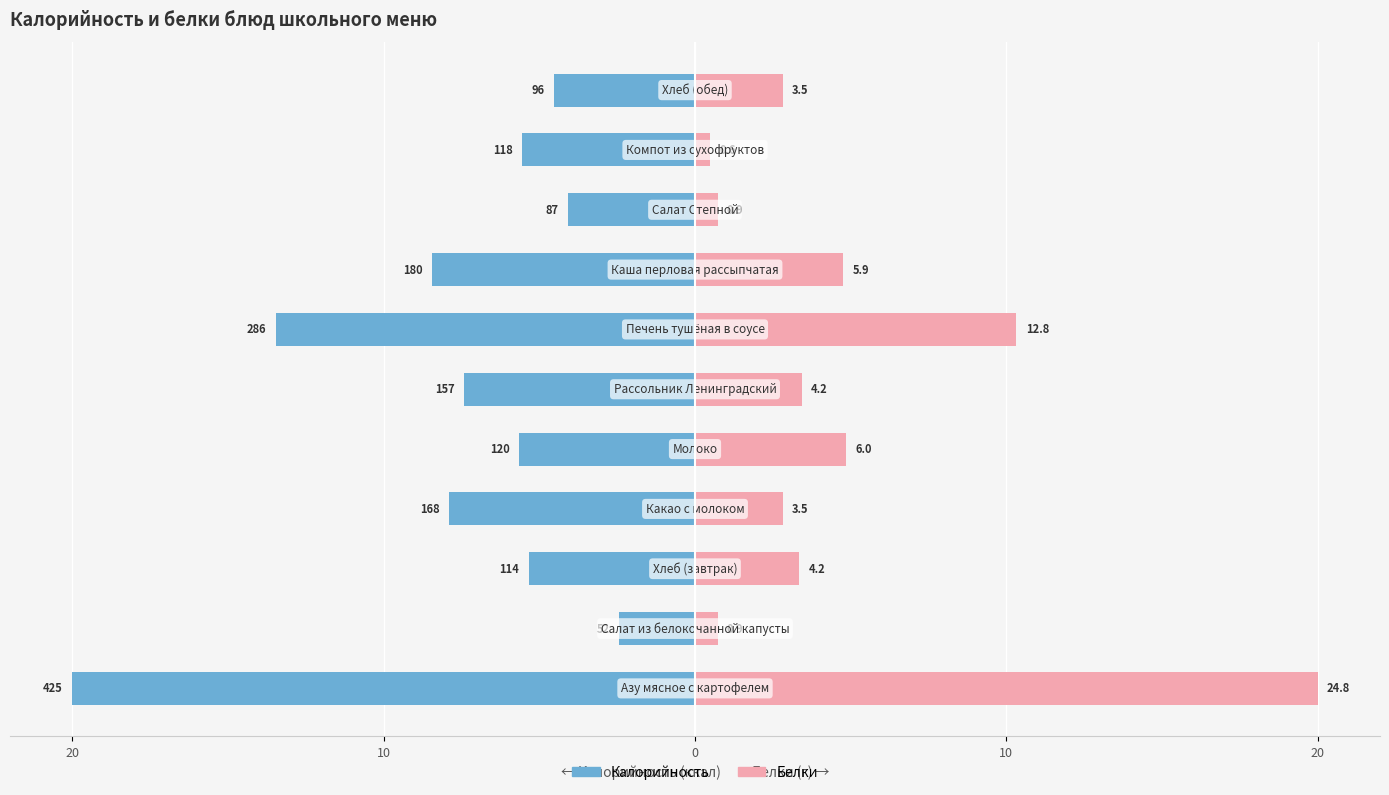

At 0, list the series in order from smallest to largest.

Калорийность, Белки